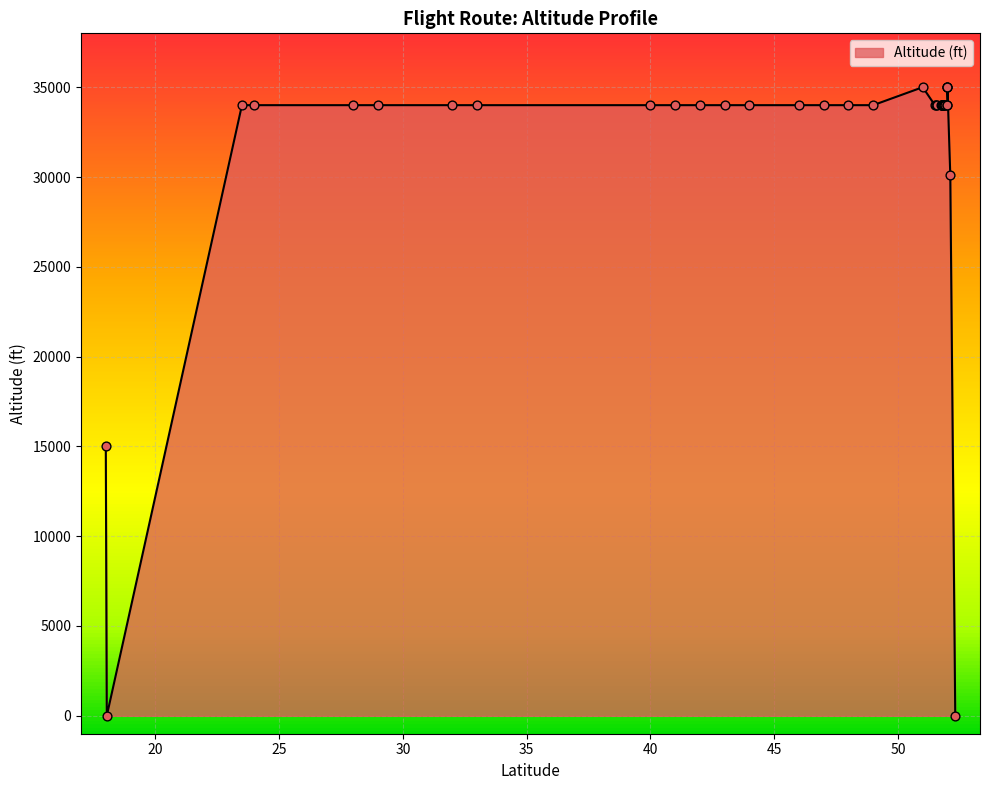

Which has a higher value, 51.90527800000001 or 52.0?

52.0